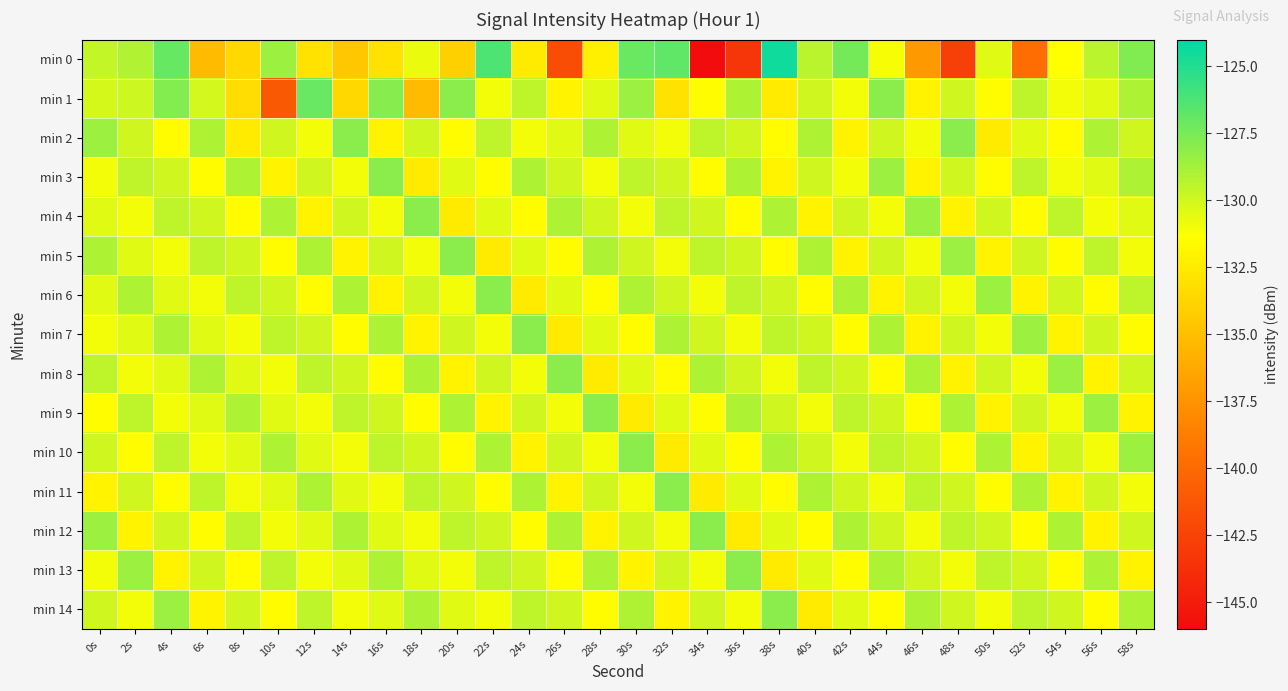

Reading right to left, extract all data points from this chart.

min 0: 58s=-127.7	56s=-129.4	54s=-131.4	52s=-139.7	50s=-130.5	48s=-142.7	46s=-137.2	44s=-131.1	42s=-127.4	40s=-129.4	38s=-124.4	36s=-143.4	34s=-146.0	32s=-126.8	30s=-127.0	28s=-132.2	26s=-141.9	24s=-132.5	22s=-126.3	20s=-134.0	18s=-130.7	16s=-133.0	14s=-134.5	12s=-133.0	10s=-128.5	8s=-133.6	6s=-135.2	4s=-126.9	2s=-129.1	0s=-129.6
min 1: 58s=-129.0	56s=-130.5	54s=-131.0	52s=-129.5	50s=-131.5	48s=-130.0	46s=-132.0	44s=-128.0	42s=-131.0	40s=-130.0	38s=-132.5	36s=-129.0	34s=-131.5	32s=-133.0	30s=-128.5	28s=-130.5	26s=-132.0	24s=-129.5	22s=-131.0	20s=-128.0	18s=-135.2	16s=-127.9	14s=-133.6	12s=-127.0	10s=-141.0	8s=-133.2	6s=-130.1	4s=-127.9	2s=-129.9	0s=-130.2
min 2: 58s=-130.0	56s=-129.0	54s=-131.5	52s=-130.5	50s=-132.5	48s=-128.0	46s=-131.0	44s=-130.0	42s=-132.0	40s=-129.0	38s=-131.5	36s=-130.0	34s=-129.5	32s=-131.0	30s=-130.5	28s=-129.0	26s=-130.5	24s=-131.0	22s=-129.5	20s=-131.5	18s=-130.0	16s=-132.0	14s=-128.0	12s=-131.0	10s=-130.0	8s=-132.5	6s=-129.0	4s=-131.5	2s=-130.0	0s=-128.5
min 3: 58s=-129.0	56s=-130.5	54s=-131.0	52s=-129.5	50s=-131.5	48s=-130.0	46s=-132.0	44s=-128.5	42s=-131.0	40s=-130.0	38s=-132.0	36s=-129.0	34s=-131.5	32s=-130.0	30s=-129.5	28s=-131.0	26s=-130.0	24s=-129.0	22s=-131.5	20s=-130.5	18s=-132.5	16s=-128.0	14s=-131.0	12s=-130.0	10s=-132.0	8s=-129.0	6s=-131.5	4s=-130.0	2s=-129.5	0s=-131.0
min 4: 58s=-130.5	56s=-131.0	54s=-129.5	52s=-131.5	50s=-130.0	48s=-132.0	46s=-128.5	44s=-131.0	42s=-130.0	40s=-132.0	38s=-129.0	36s=-131.5	34s=-130.0	32s=-129.5	30s=-131.0	28s=-130.0	26s=-129.0	24s=-131.5	22s=-130.5	20s=-132.5	18s=-128.0	16s=-131.0	14s=-130.0	12s=-132.0	10s=-129.0	8s=-131.5	6s=-130.0	4s=-129.5	2s=-131.0	0s=-130.5
min 5: 58s=-131.0	56s=-129.5	54s=-131.5	52s=-130.0	50s=-132.0	48s=-128.5	46s=-131.0	44s=-130.0	42s=-132.0	40s=-129.0	38s=-131.5	36s=-130.0	34s=-129.5	32s=-131.0	30s=-130.0	28s=-129.0	26s=-131.5	24s=-130.5	22s=-132.5	20s=-128.0	18s=-131.0	16s=-130.0	14s=-132.0	12s=-129.0	10s=-131.5	8s=-130.0	6s=-129.5	4s=-131.0	2s=-130.5	0s=-129.0
min 6: 58s=-129.5	56s=-131.5	54s=-130.0	52s=-132.0	50s=-128.5	48s=-131.0	46s=-130.0	44s=-132.0	42s=-129.0	40s=-131.5	38s=-130.0	36s=-129.5	34s=-131.0	32s=-130.0	30s=-129.0	28s=-131.5	26s=-130.5	24s=-132.5	22s=-128.0	20s=-131.0	18s=-130.0	16s=-132.0	14s=-129.0	12s=-131.5	10s=-130.0	8s=-129.5	6s=-131.0	4s=-130.5	2s=-129.0	0s=-130.5
min 7: 58s=-131.5	56s=-130.0	54s=-132.0	52s=-128.5	50s=-131.0	48s=-130.0	46s=-132.0	44s=-129.0	42s=-131.5	40s=-130.0	38s=-129.5	36s=-131.0	34s=-130.0	32s=-129.0	30s=-131.5	28s=-130.5	26s=-132.5	24s=-128.0	22s=-131.0	20s=-130.0	18s=-132.0	16s=-129.0	14s=-131.5	12s=-130.0	10s=-129.5	8s=-131.0	6s=-130.5	4s=-129.0	2s=-130.5	0s=-131.0
min 8: 58s=-130.0	56s=-132.0	54s=-128.5	52s=-131.0	50s=-130.0	48s=-132.0	46s=-129.0	44s=-131.5	42s=-130.0	40s=-129.5	38s=-131.0	36s=-130.0	34s=-129.0	32s=-131.5	30s=-130.5	28s=-132.5	26s=-128.0	24s=-131.0	22s=-130.0	20s=-132.0	18s=-129.0	16s=-131.5	14s=-130.0	12s=-129.5	10s=-131.0	8s=-130.5	6s=-129.0	4s=-130.5	2s=-131.0	0s=-129.5
min 9: 58s=-132.0	56s=-128.5	54s=-131.0	52s=-130.0	50s=-132.0	48s=-129.0	46s=-131.5	44s=-130.0	42s=-129.5	40s=-131.0	38s=-130.0	36s=-129.0	34s=-131.5	32s=-130.5	30s=-132.5	28s=-128.0	26s=-131.0	24s=-130.0	22s=-132.0	20s=-129.0	18s=-131.5	16s=-130.0	14s=-129.5	12s=-131.0	10s=-130.5	8s=-129.0	6s=-130.5	4s=-131.0	2s=-129.5	0s=-131.5
min 10: 58s=-128.5	56s=-131.0	54s=-130.0	52s=-132.0	50s=-129.0	48s=-131.5	46s=-130.0	44s=-129.5	42s=-131.0	40s=-130.0	38s=-129.0	36s=-131.5	34s=-130.5	32s=-132.5	30s=-128.0	28s=-131.0	26s=-130.0	24s=-132.0	22s=-129.0	20s=-131.5	18s=-130.0	16s=-129.5	14s=-131.0	12s=-130.5	10s=-129.0	8s=-130.5	6s=-131.0	4s=-129.5	2s=-131.5	0s=-130.0
min 11: 58s=-131.0	56s=-130.0	54s=-132.0	52s=-129.0	50s=-131.5	48s=-130.0	46s=-129.5	44s=-131.0	42s=-130.0	40s=-129.0	38s=-131.5	36s=-130.5	34s=-132.5	32s=-128.0	30s=-131.0	28s=-130.0	26s=-132.0	24s=-129.0	22s=-131.5	20s=-130.0	18s=-129.5	16s=-131.0	14s=-130.5	12s=-129.0	10s=-130.5	8s=-131.0	6s=-129.5	4s=-131.5	2s=-130.0	0s=-132.0
min 12: 58s=-130.0	56s=-132.0	54s=-129.0	52s=-131.5	50s=-130.0	48s=-129.5	46s=-131.0	44s=-130.0	42s=-129.0	40s=-131.5	38s=-130.5	36s=-132.5	34s=-128.0	32s=-131.0	30s=-130.0	28s=-132.0	26s=-129.0	24s=-131.5	22s=-130.0	20s=-129.5	18s=-131.0	16s=-130.5	14s=-129.0	12s=-130.5	10s=-131.0	8s=-129.5	6s=-131.5	4s=-130.0	2s=-132.0	0s=-128.5
min 13: 58s=-132.0	56s=-129.0	54s=-131.5	52s=-130.0	50s=-129.5	48s=-131.0	46s=-130.0	44s=-129.0	42s=-131.5	40s=-130.5	38s=-132.5	36s=-128.0	34s=-131.0	32s=-130.0	30s=-132.0	28s=-129.0	26s=-131.5	24s=-130.0	22s=-129.5	20s=-131.0	18s=-130.5	16s=-129.0	14s=-130.5	12s=-131.0	10s=-129.5	8s=-131.5	6s=-130.0	4s=-132.0	2s=-128.5	0s=-131.0
min 14: 58s=-129.0	56s=-131.5	54s=-130.0	52s=-129.5	50s=-131.0	48s=-130.0	46s=-129.0	44s=-131.5	42s=-130.5	40s=-132.5	38s=-128.0	36s=-131.0	34s=-130.0	32s=-132.0	30s=-129.0	28s=-131.5	26s=-130.0	24s=-129.5	22s=-131.0	20s=-130.5	18s=-129.0	16s=-130.5	14s=-131.0	12s=-129.5	10s=-131.5	8s=-130.0	6s=-132.0	4s=-128.5	2s=-131.0	0s=-130.0